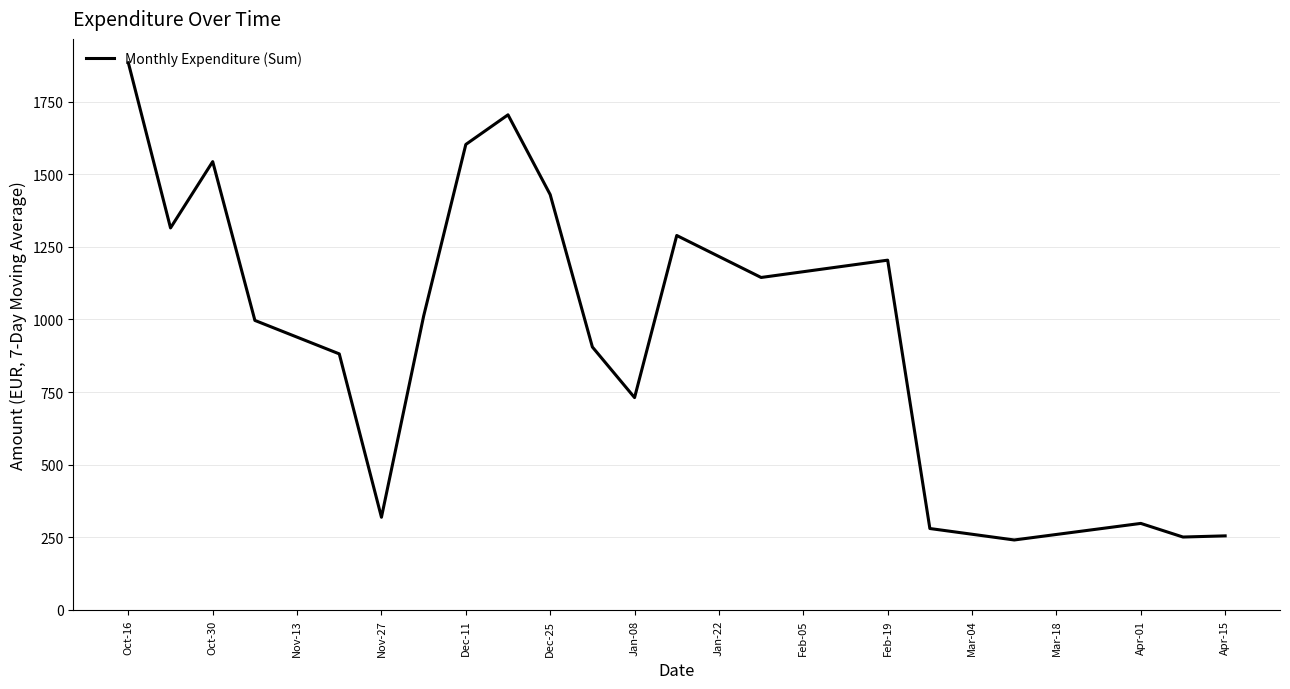

How many interior local peaks (higher than both neighbors) does the data have?

5